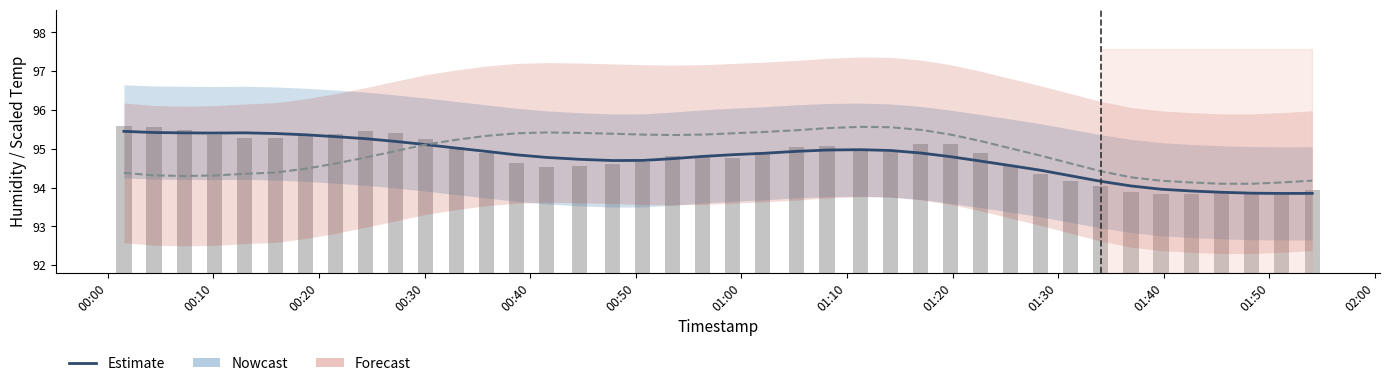

True or false: Nowcast has a value of 127.1 at 01:10.

False